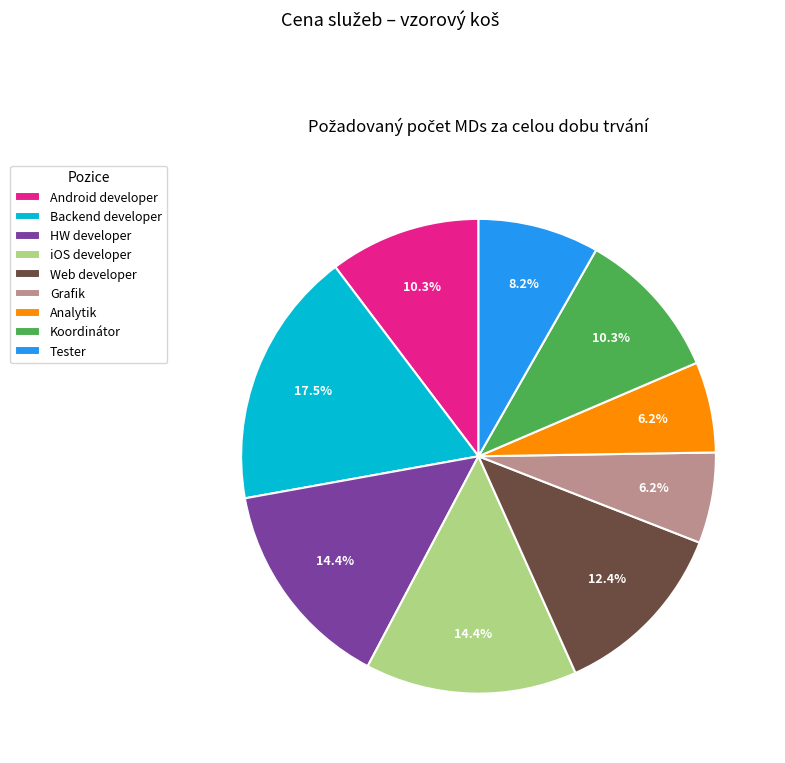

Which category has the biggest portion of the pie?

Backend developer